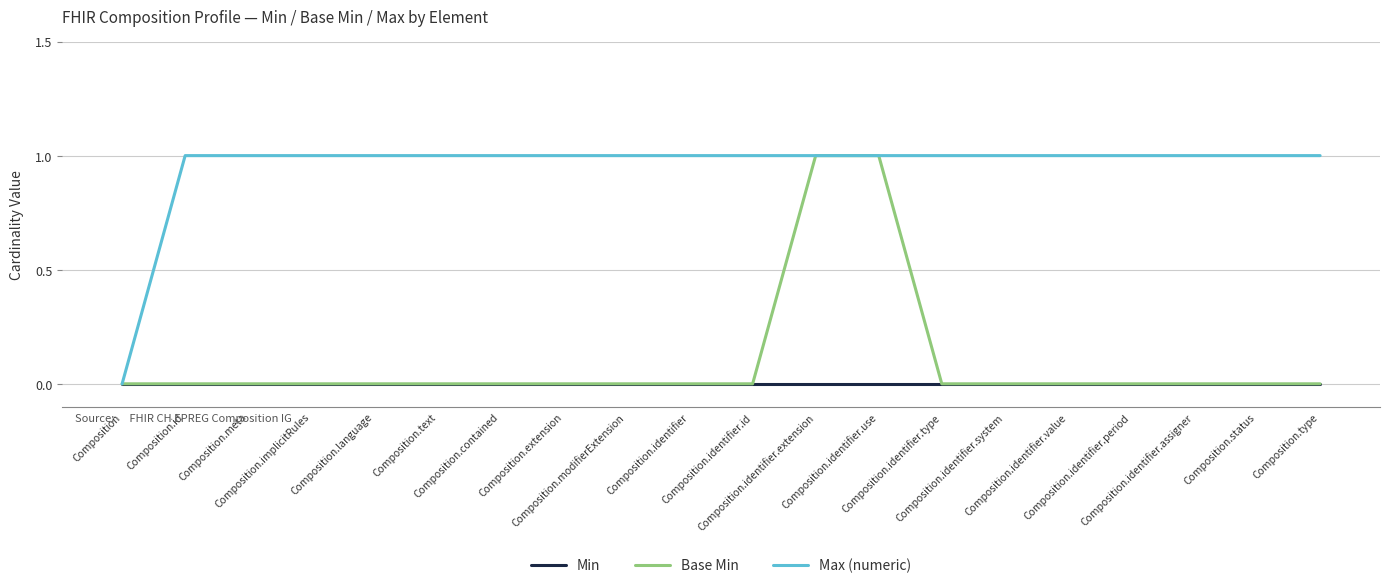

List the labels in order of Base Min value, largest first.

Composition.identifier.extension, Composition.identifier.use, Composition, Composition.id, Composition.meta, Composition.implicitRules, Composition.language, Composition.text, Composition.contained, Composition.extension, Composition.modifierExtension, Composition.identifier, Composition.identifier.id, Composition.identifier.type, Composition.identifier.system, Composition.identifier.value, Composition.identifier.period, Composition.identifier.assigner, Composition.status, Composition.type